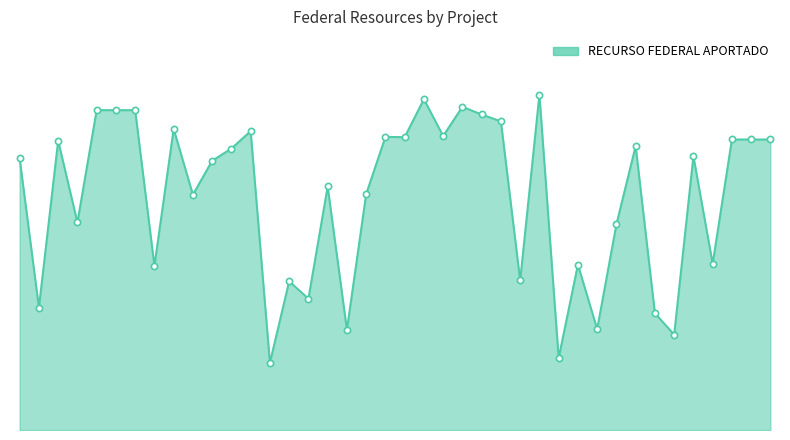

Does the chart have visible grid lines?

No